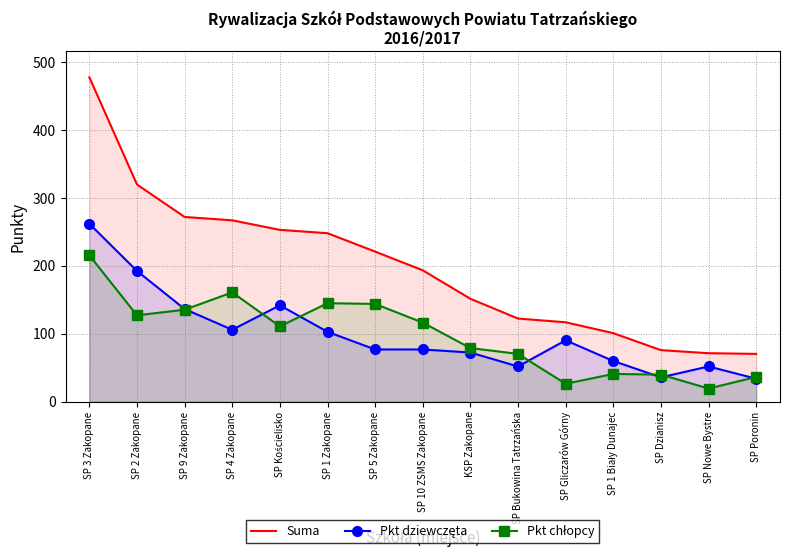

How many data points in Pkt chłopcy are above 111?

7